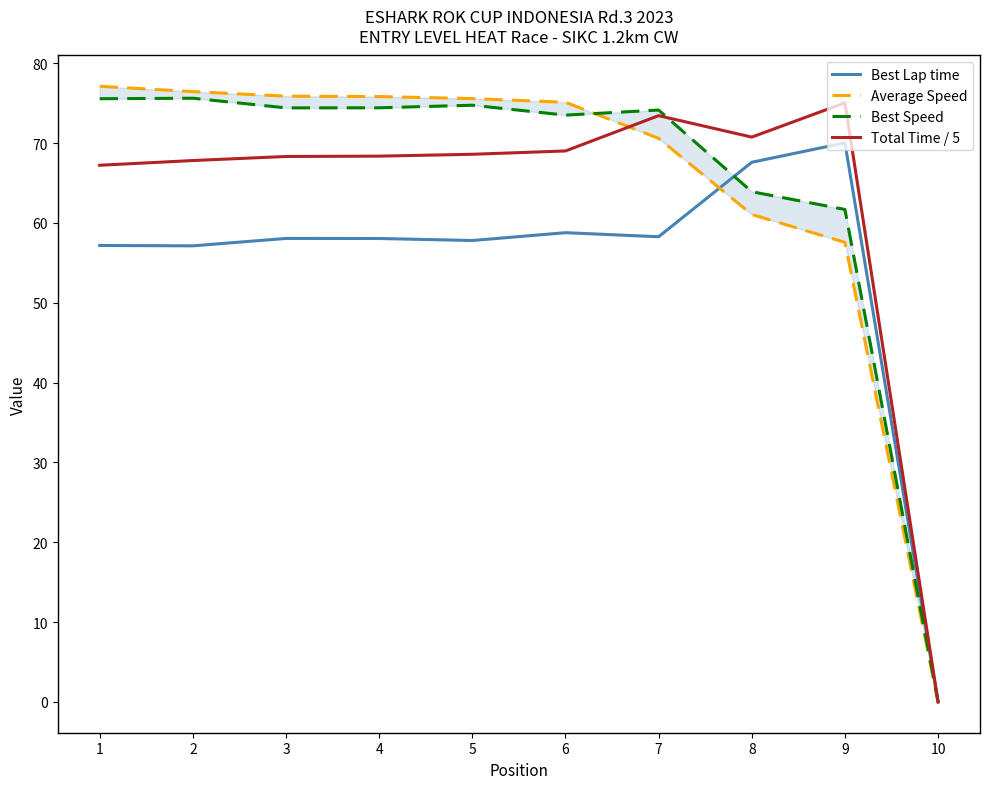

Does the chart have visible grid lines?

No